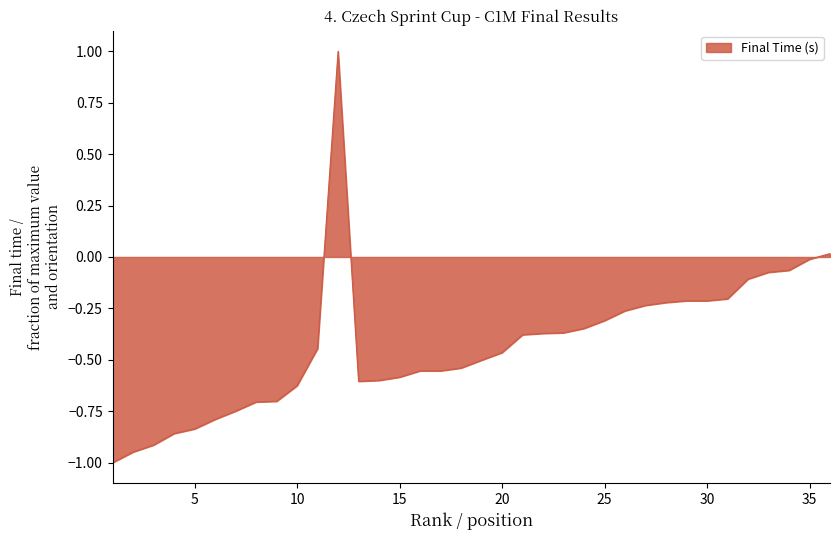

What is the greatest value displayed?

1.0